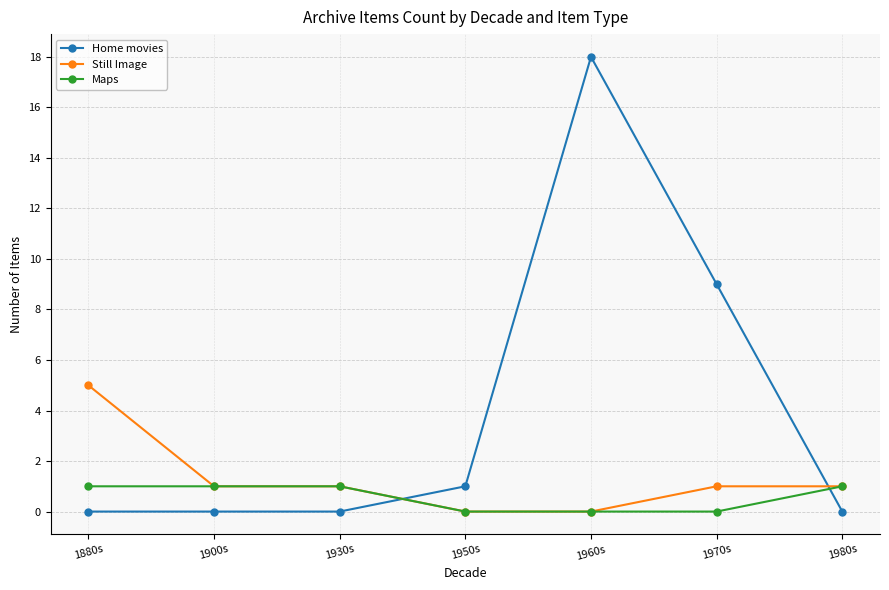

Rank the series by their average value, from highest to lowest.

Home movies, Still Image, Maps